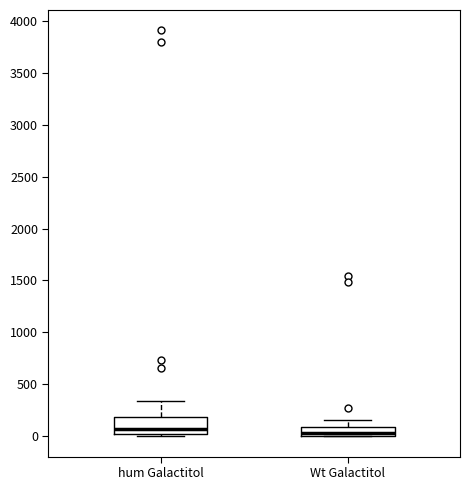

Which box is the tallest, from its lower edge to its upper edge?

hum Galactitol